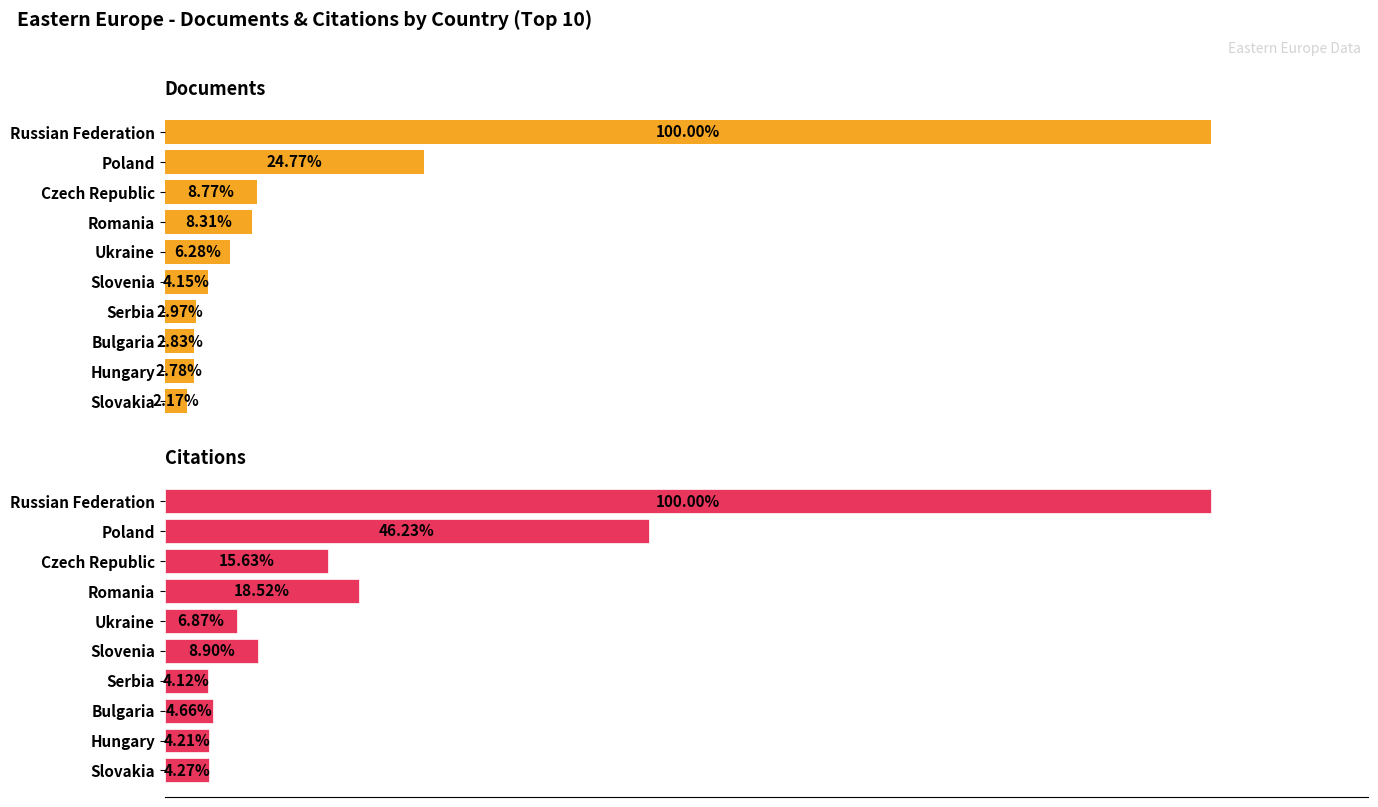

Between Poland and Hungary, which series saw the biggest shift?

Citations